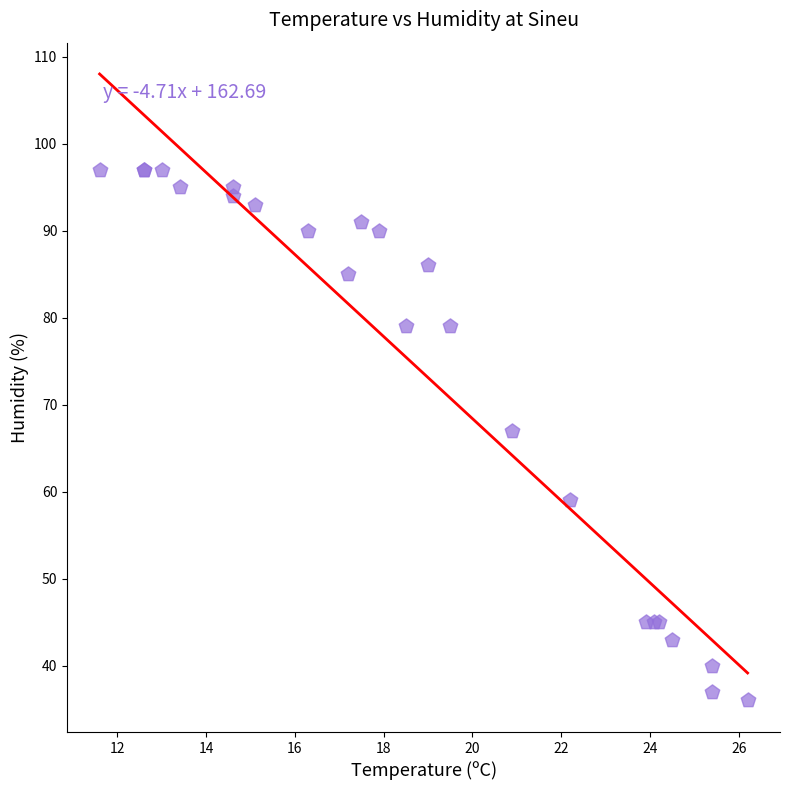

What Y value in the scatter plot is closest to 66?

67